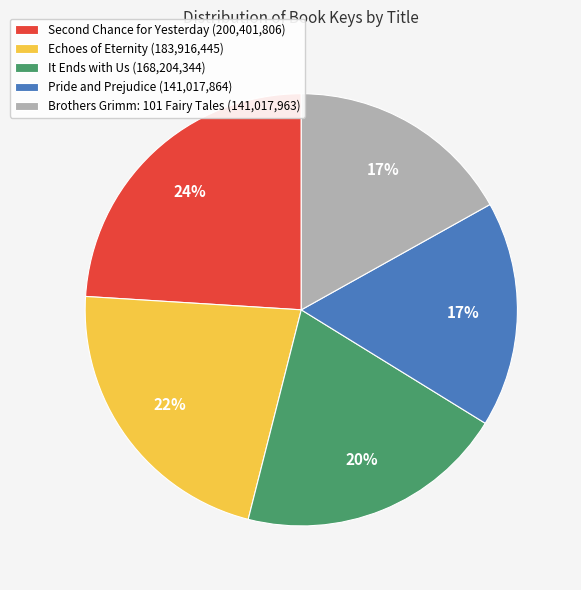

To the nearest percent, what is the average slice percentage?

20%